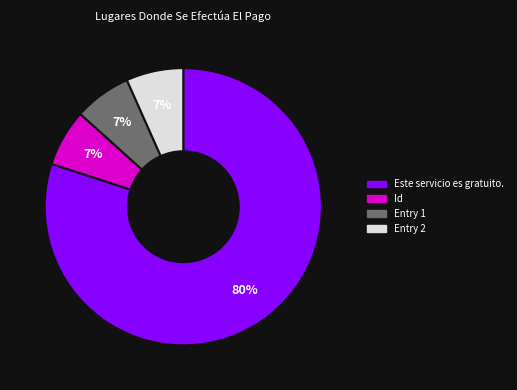

Is there any slice that represents more than half of the pie?

Yes